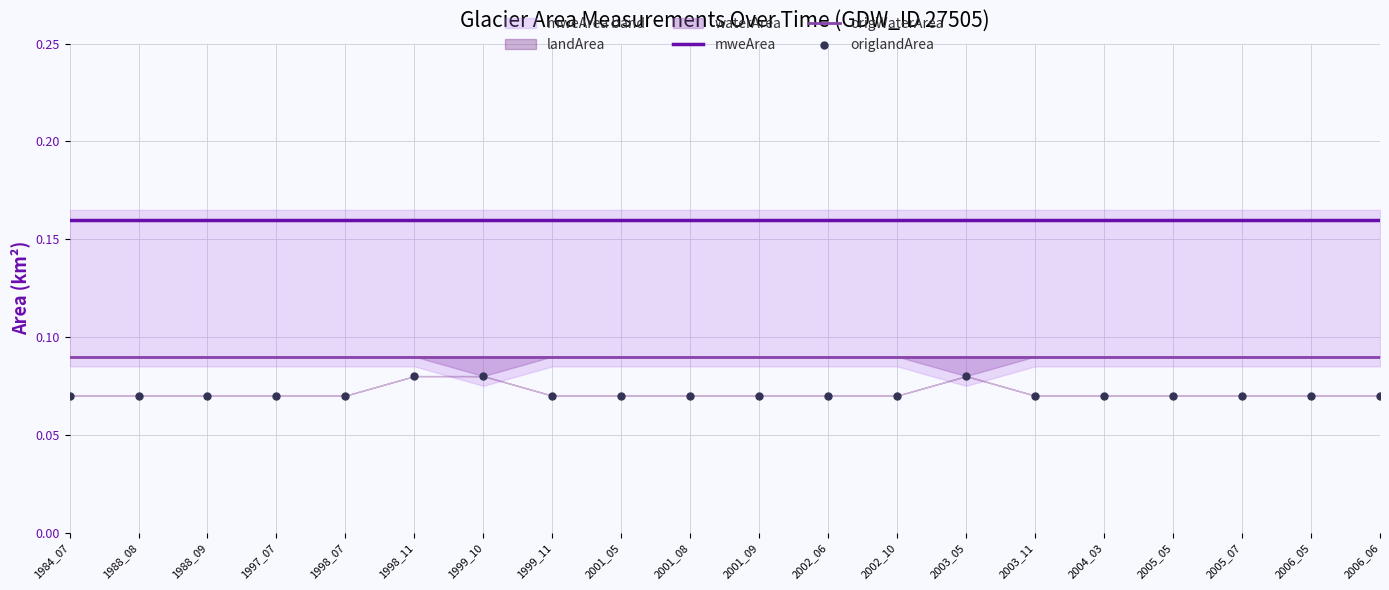

Which series contains the lowest Y value?

origlandArea